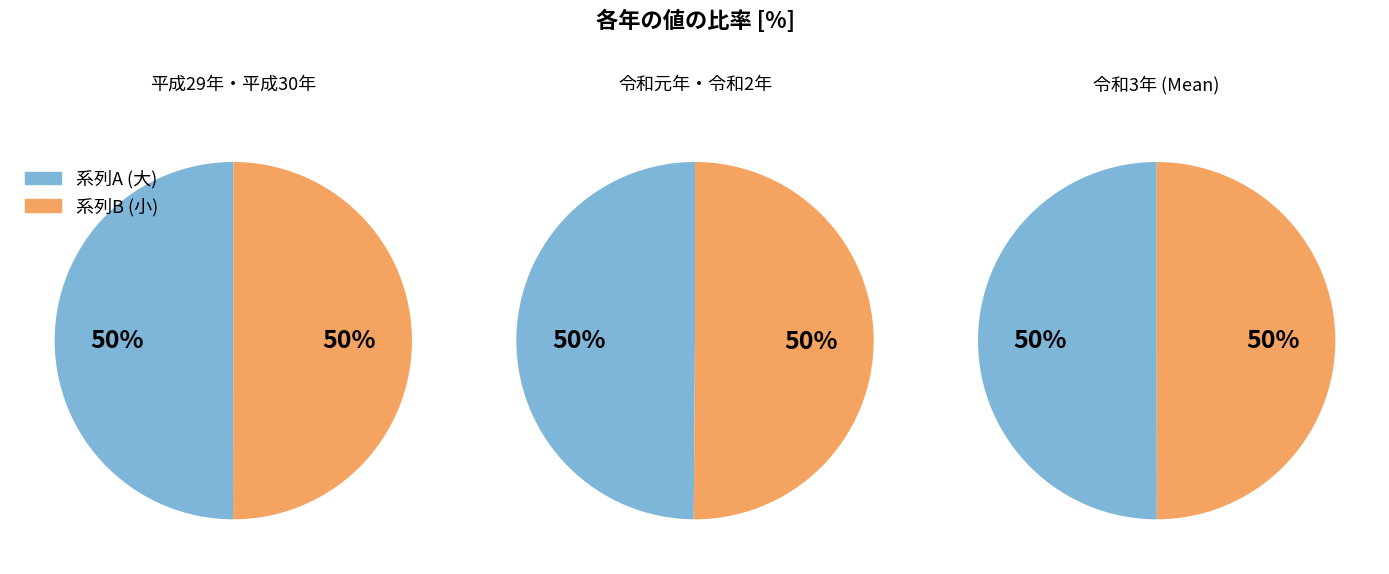

Is there a majority slice in this chart?

No